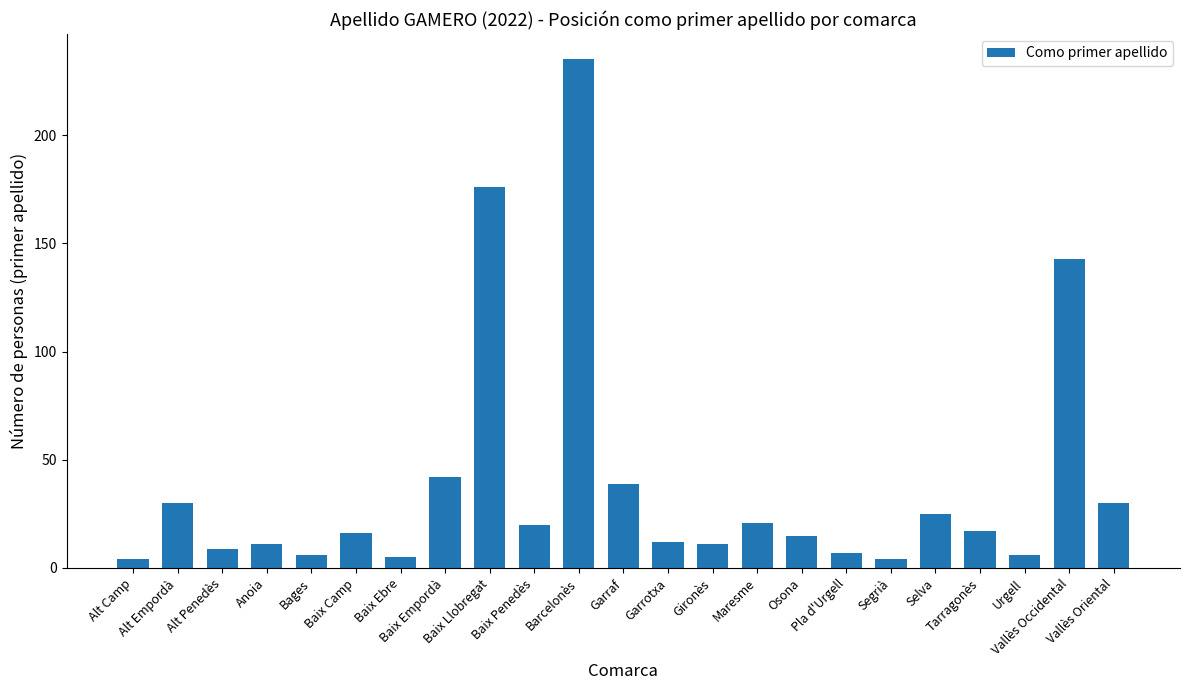

What is the smallest value displayed?

4